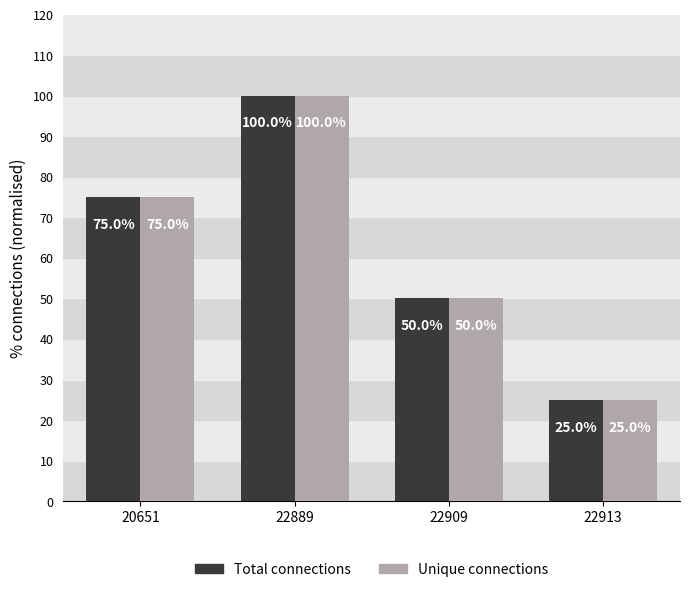

Reading left to right, transcribe all the data shown in this chart.

Total connections: 75	100	50	25
Unique connections: 75	100	50	25